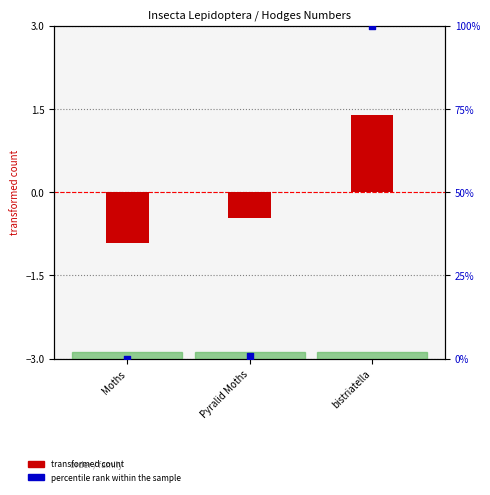

At how many categories does at least one series exceed 37?

1